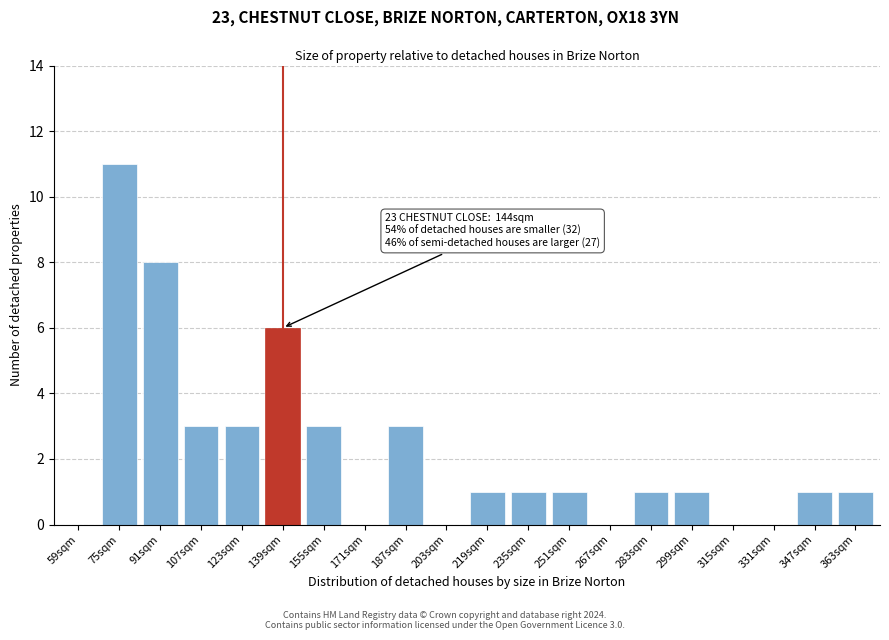

Reading right to left, what are all the values shown in this chart?

363sqm=1	347sqm=1	331sqm=0	315sqm=0	299sqm=1	283sqm=1	267sqm=0	251sqm=1	235sqm=1	219sqm=1	203sqm=0	187sqm=3	171sqm=0	155sqm=3	139sqm=6	123sqm=3	107sqm=3	91sqm=8	75sqm=11	59sqm=0